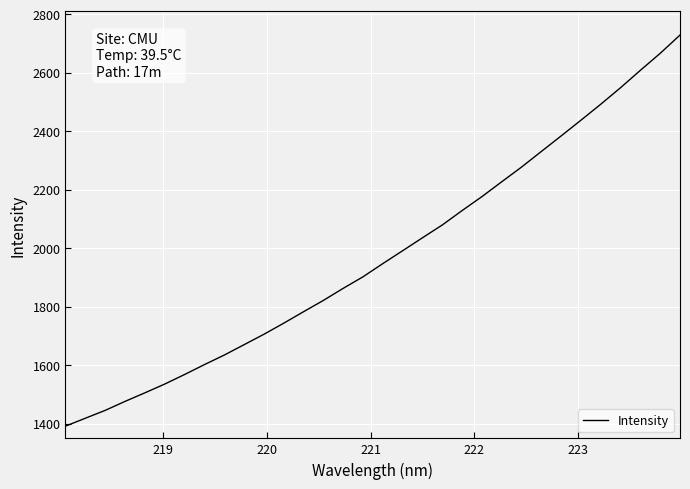

What is the difference between the maximum and minimum values?

1338.0